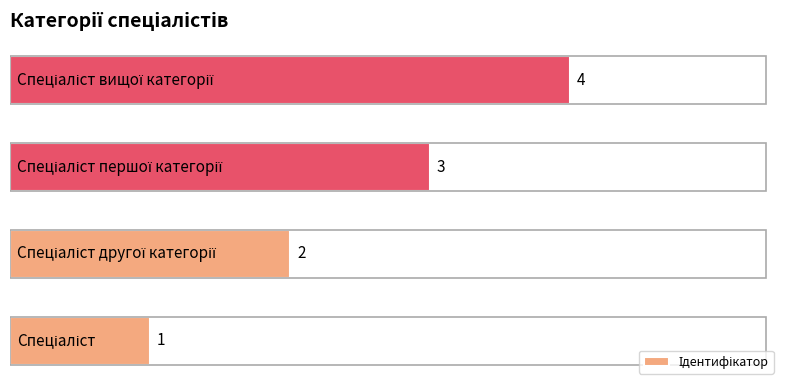

What is the maximum value shown in the chart?

4